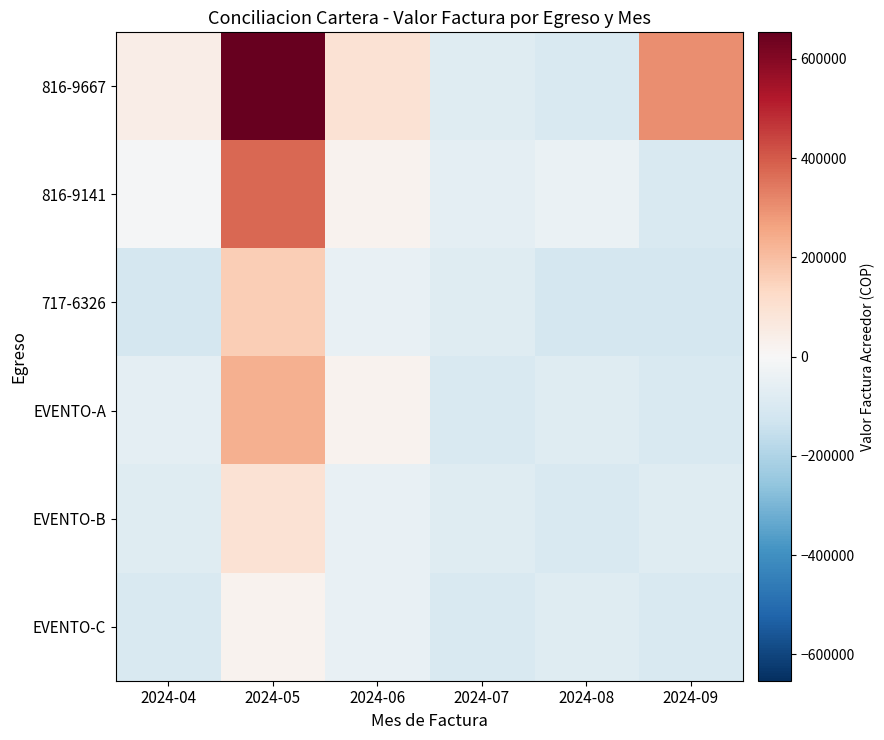

At which category does the chart reach its minimum across all series?

2024-04